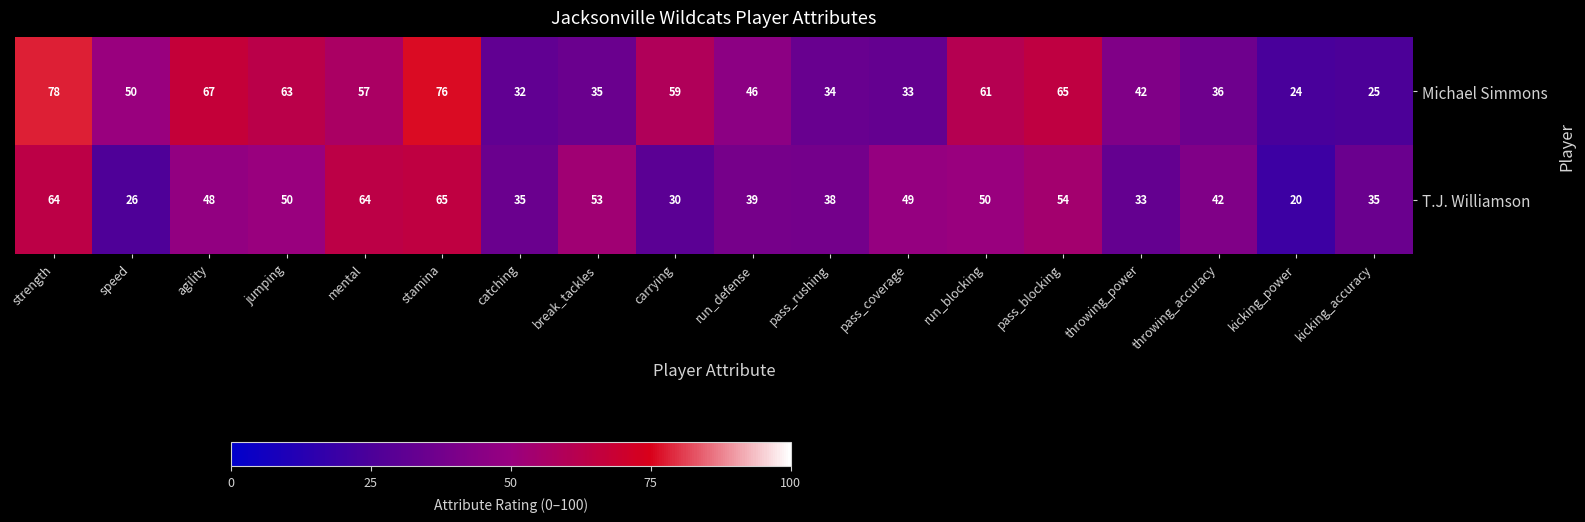

How many data points does each series have?

18